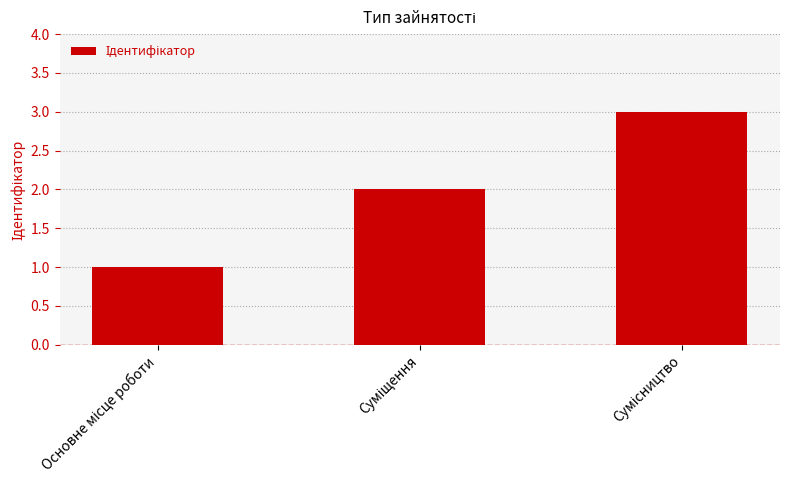

What is the maximum value shown in the chart?

3